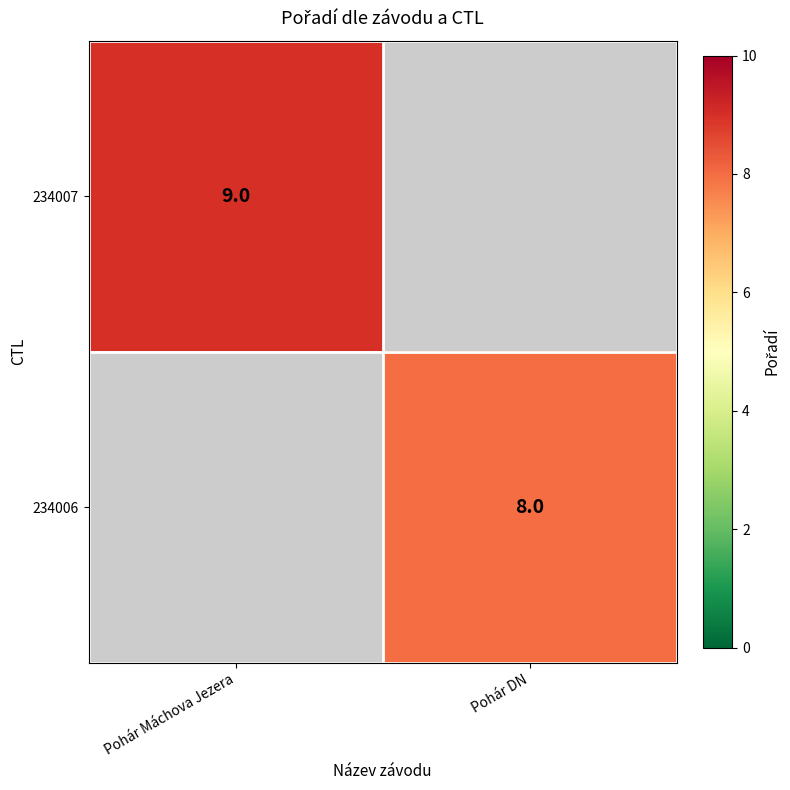

Which label corresponds to the largest value in the chart?

Pohár Máchova Jezera